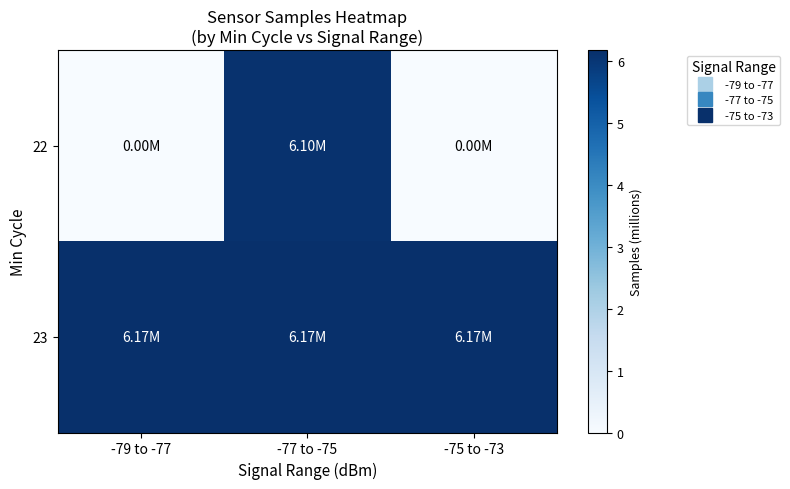

Reading left to right, extract all data points from this chart.

22: -79 to -77=0.0	-77 to -75=6.1	-75 to -73=0.0
23: -79 to -77=6.2	-77 to -75=6.2	-75 to -73=6.2